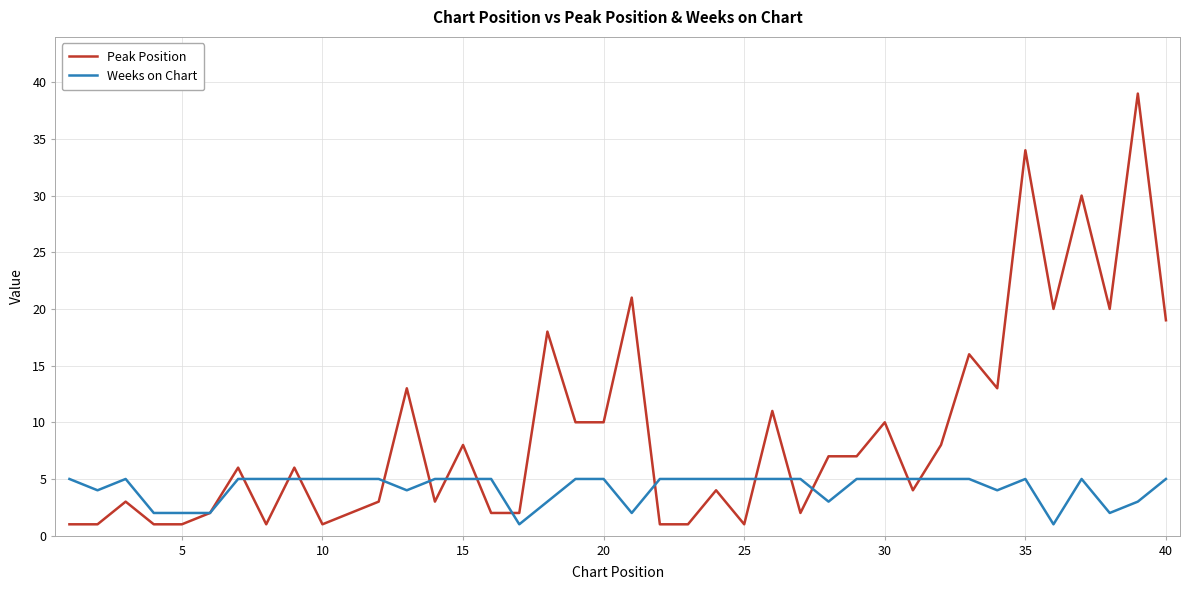

Reading right to left, list all the values displayed in this chart.

Peak Position: 19	39	20	30	20	34	13	16	8	4	10	7	7	2	11	1	4	1	1	21	10	10	18	2	2	8	3	13	3	2	1	6	1	6	2	1	1	3	1	1
Weeks on Chart: 5	3	2	5	1	5	4	5	5	5	5	5	3	5	5	5	5	5	5	2	5	5	3	1	5	5	5	4	5	5	5	5	5	5	2	2	2	5	4	5